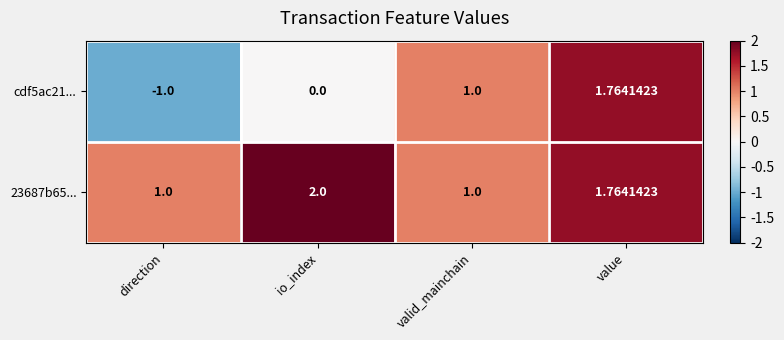

What is the maximum value shown in the chart?

2.0